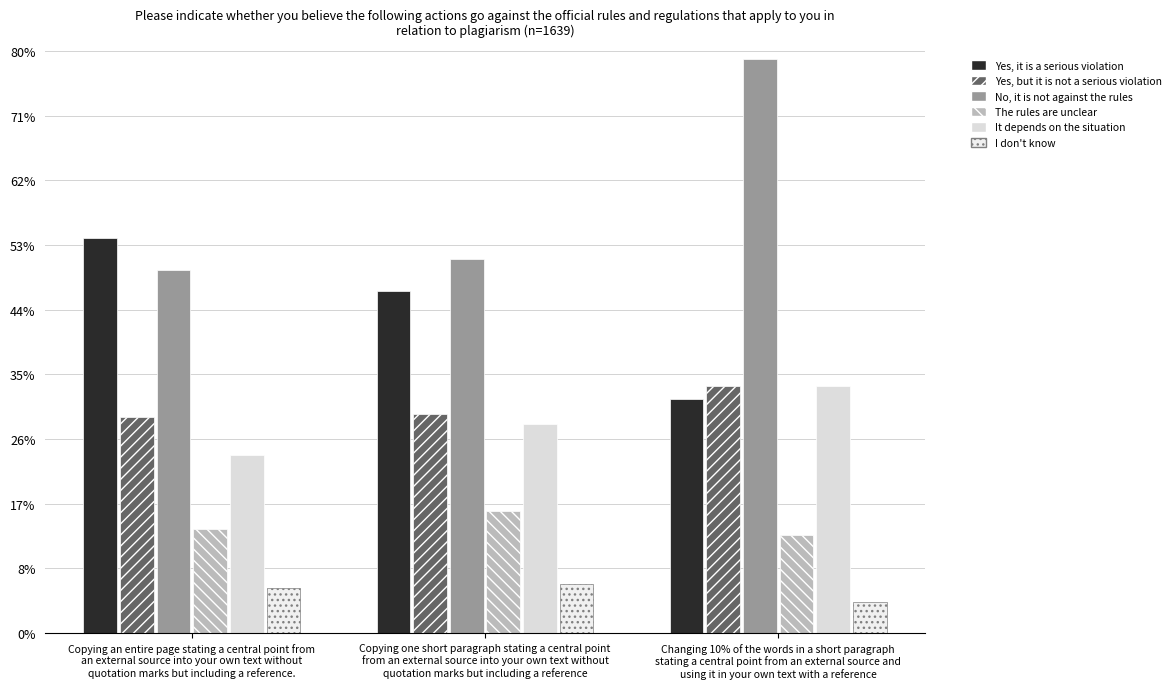

List the labels in order of Yes, but it is not a serious violation value, smallest first.

Copying an entire page stating a central point from
an external source into your own text without
quotation marks but including a reference., Copying one short paragraph stating a central point
from an external source into your own text without
quotation marks but including a reference, Changing 10% of the words in a short paragraph
stating a central point from an external source and
using it in your own text with a reference